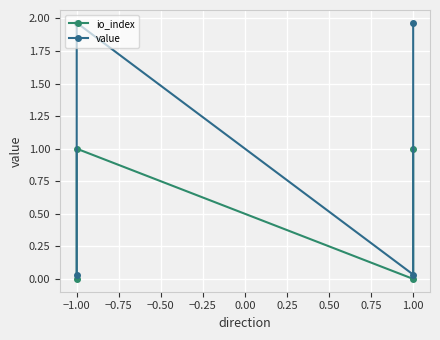

What is the value of the value point at the 4th from the left?

2.0